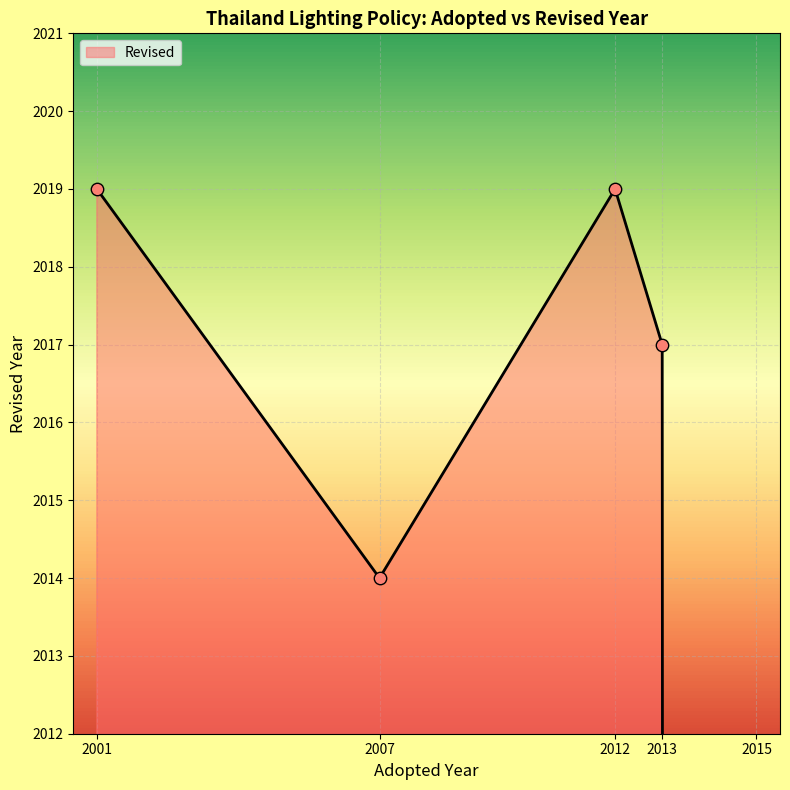

What is the change in value from 2013 to 2007?

-3